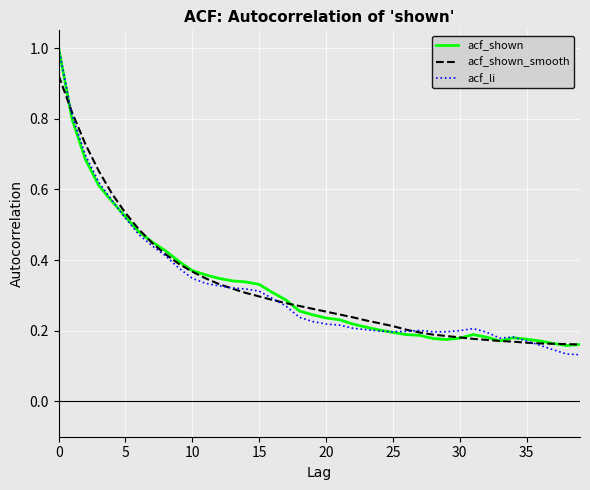

What are all the series names shown in the legend?

acf_shown, acf_shown_smooth, acf_li